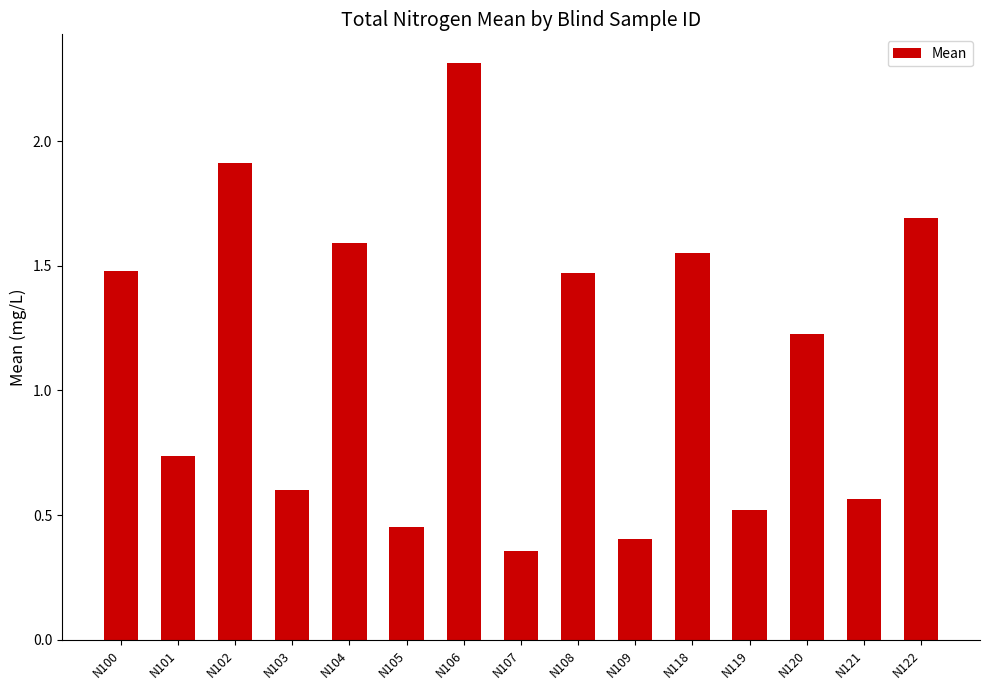

At which category does the chart reach its peak across all series?

N106